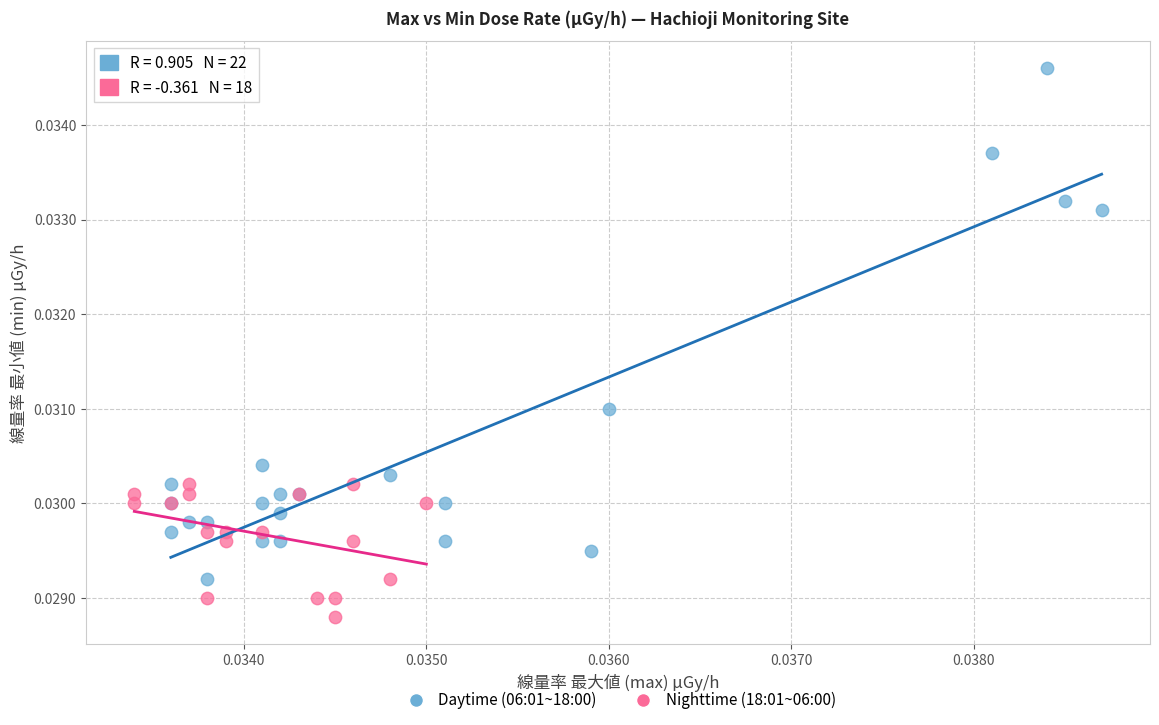

Which series reaches the minimum Y coordinate?

Nighttime (18:01~06:00)